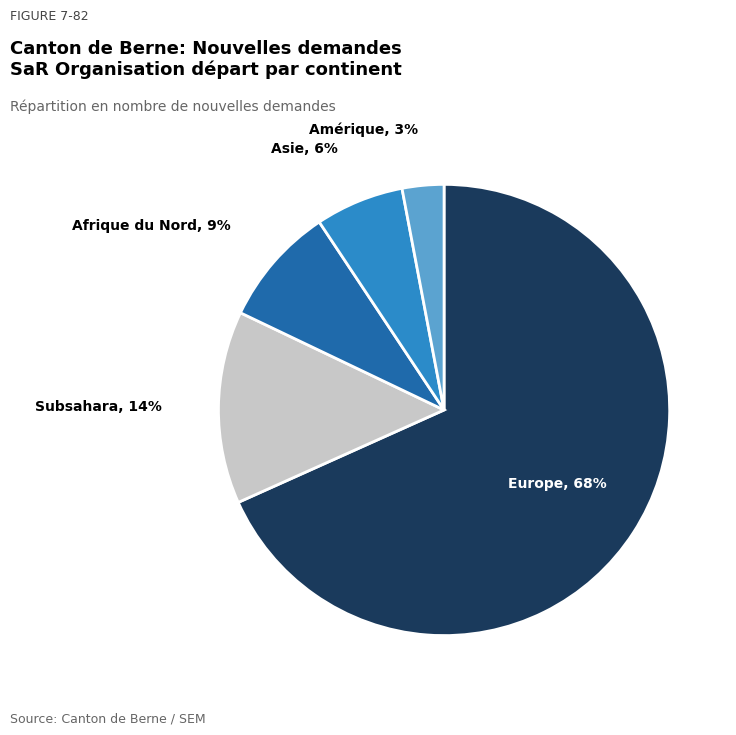

Which category has the smallest portion of the pie?

Amérique